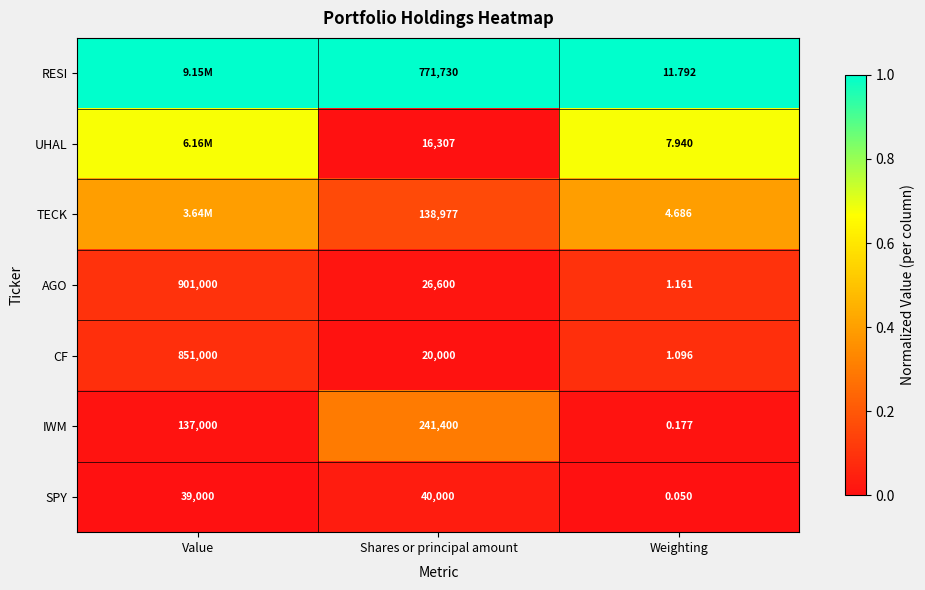

At Weighting, list the series in order from smallest to largest.

SPY, IWM, CF, AGO, TECK, UHAL, RESI